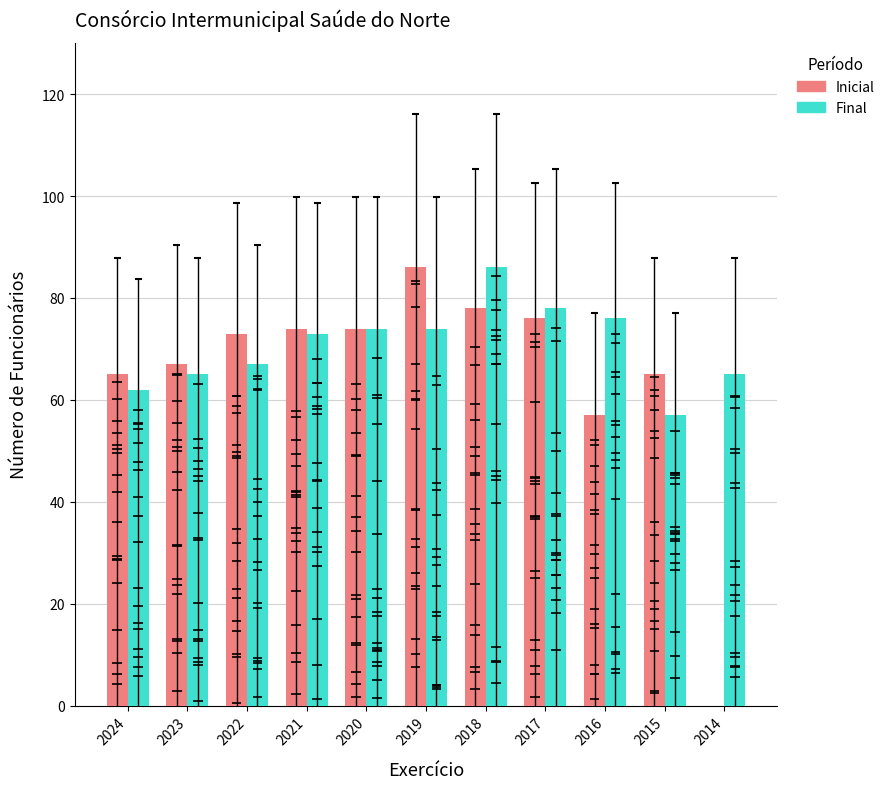

What value does the Inicial series have at 2016, to the nearest 10?

60